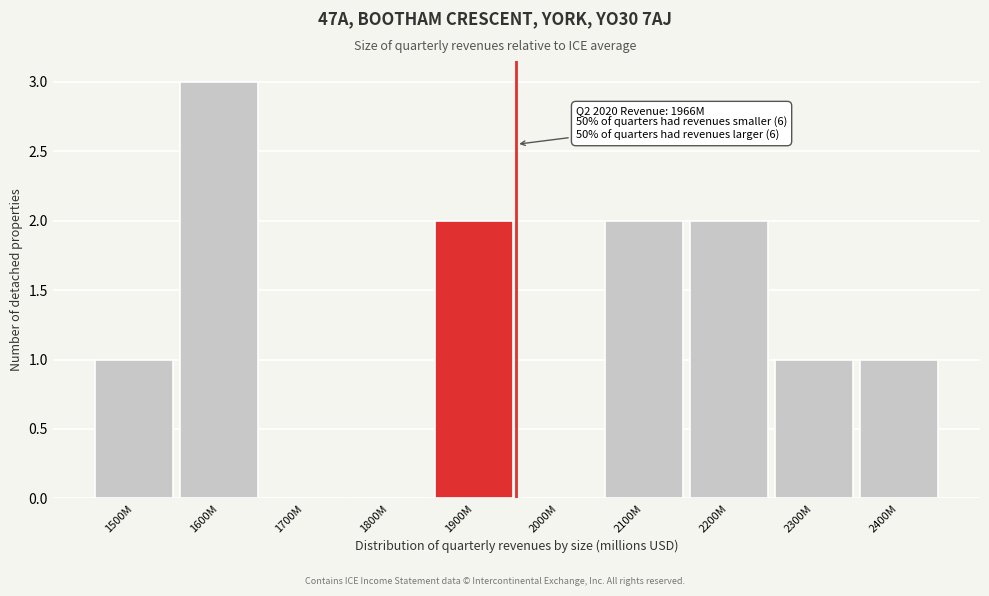

Reading left to right, list all the values displayed in this chart.

1500M=1	1600M=3	1700M=0	1800M=0	1900M=2	2000M=0	2100M=2	2200M=2	2300M=1	2400M=1